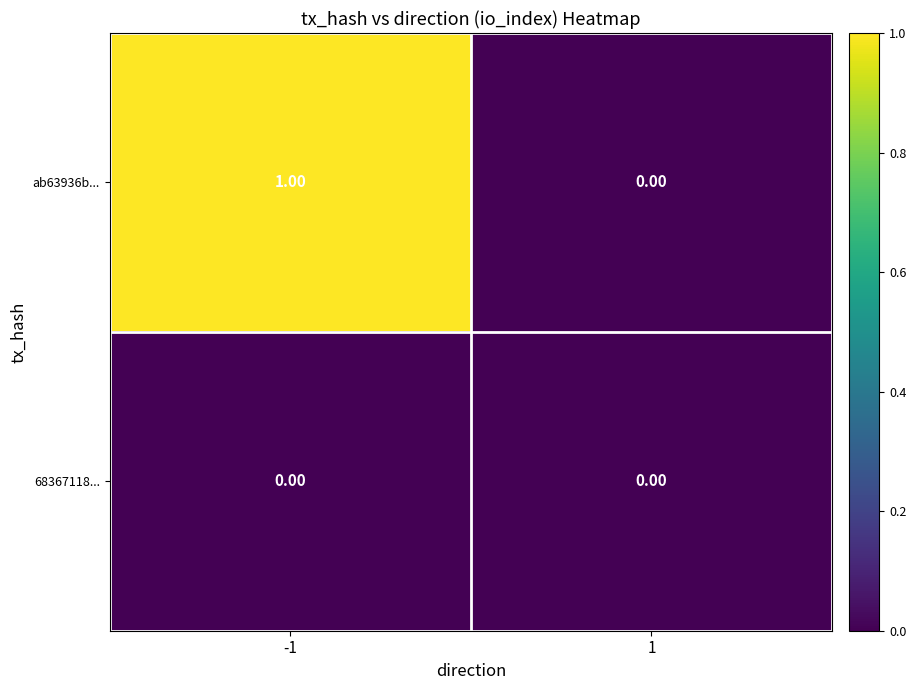

What is the maximum value shown in the chart?

1